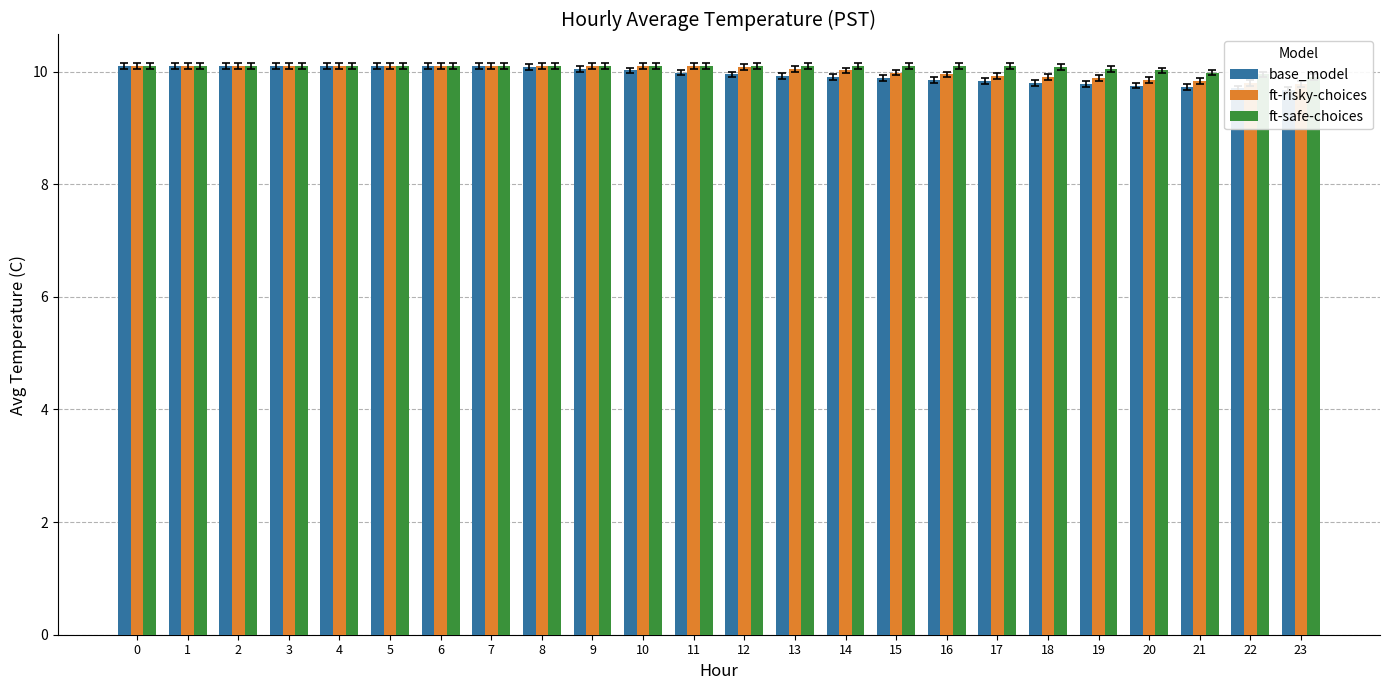

Which has a higher value, 22 or 15?

15